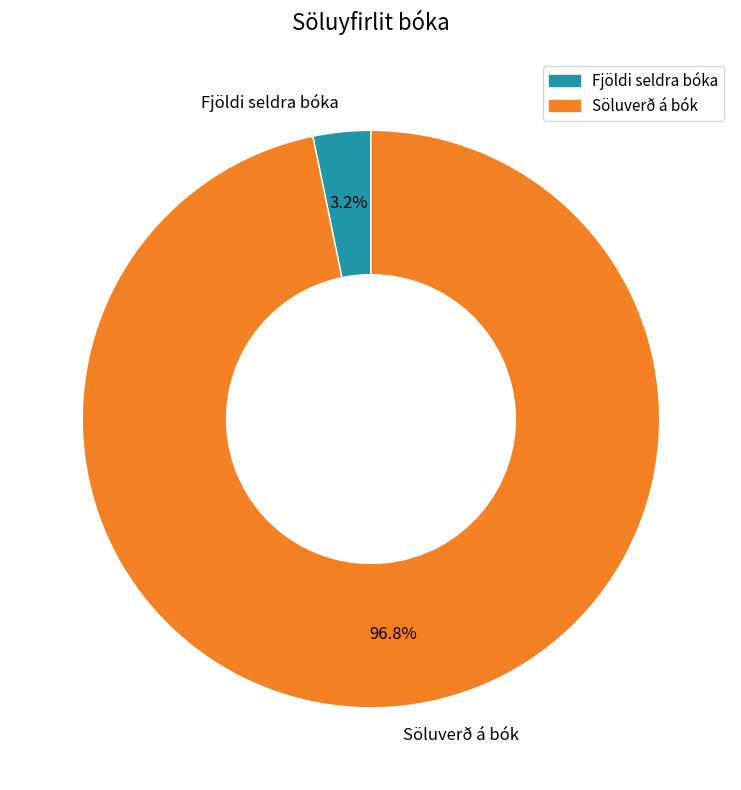

What percentage is NOT represented by Söluverð á bók?

3.2%